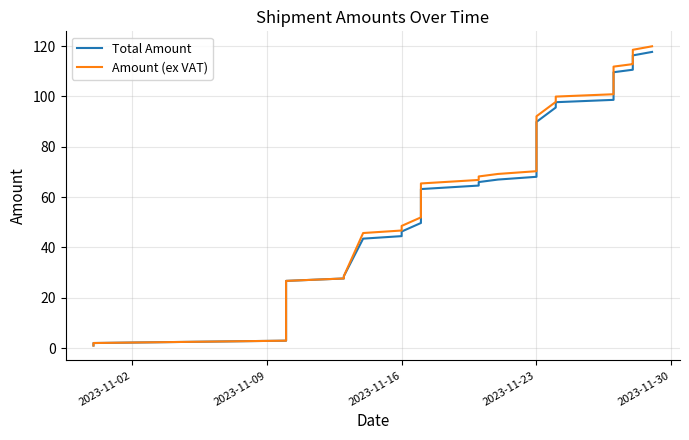

How many data points in Total Amount are above 65?

20